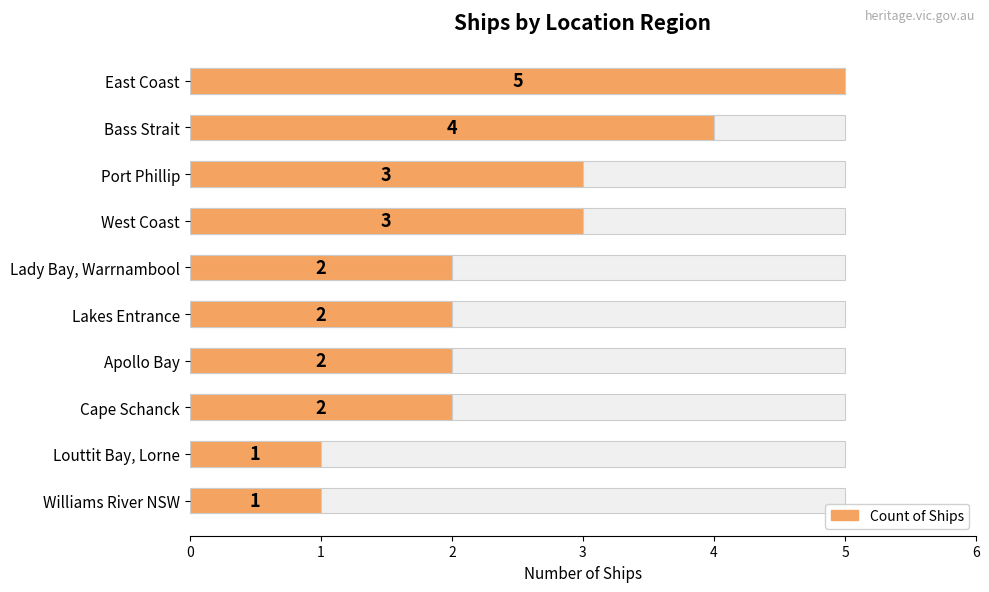

Count the number of data series in this chart.

1